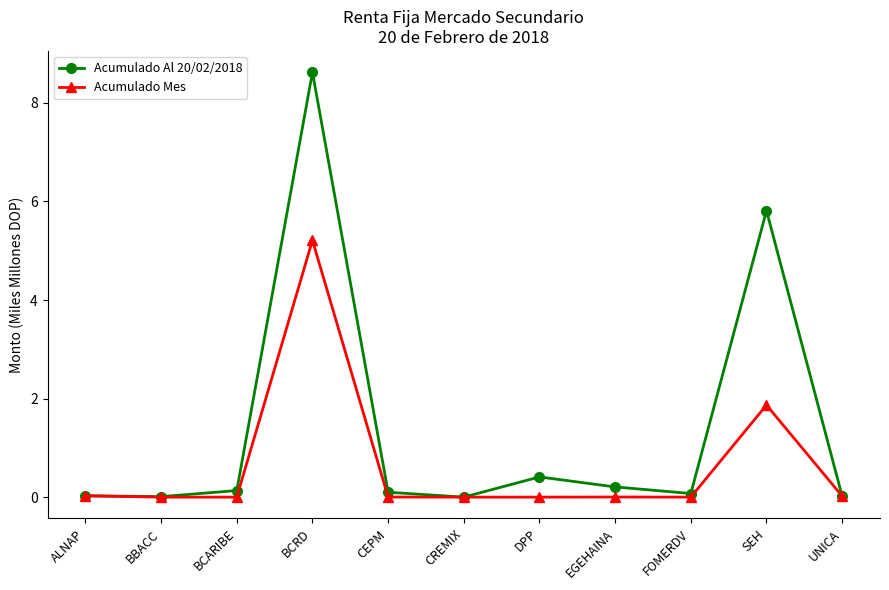

What is the maximum value shown in the chart?

8.6